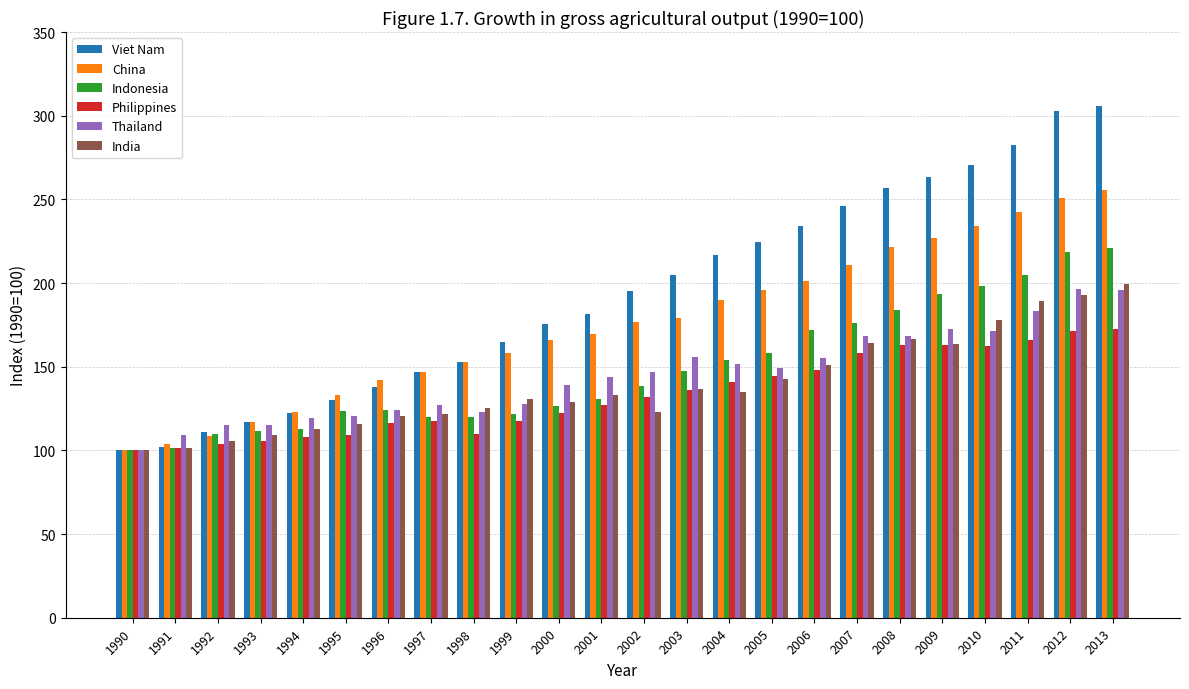

Which series has the widest spread of values?

Viet Nam